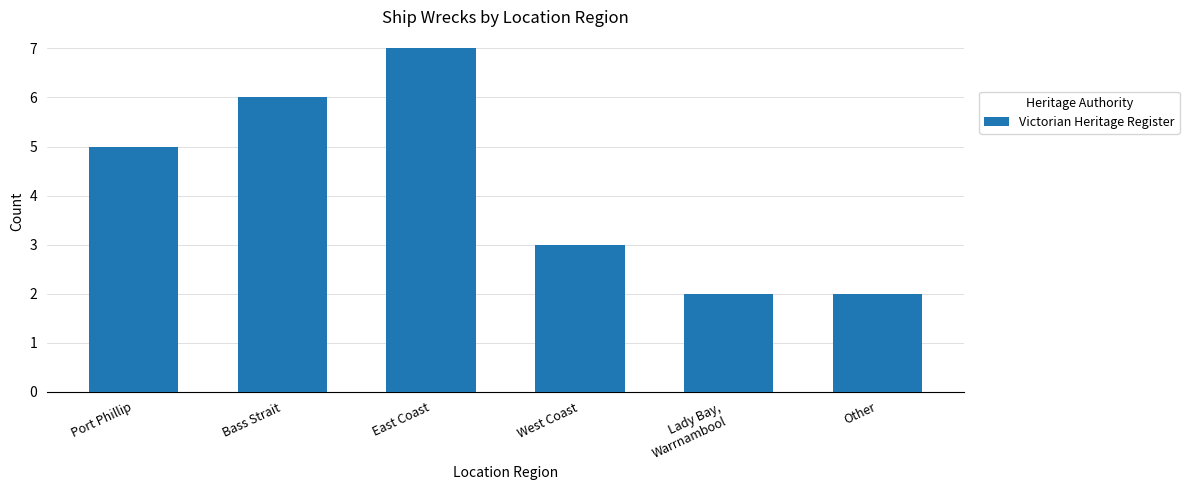

What is the value of the 1st bar from the left?

5